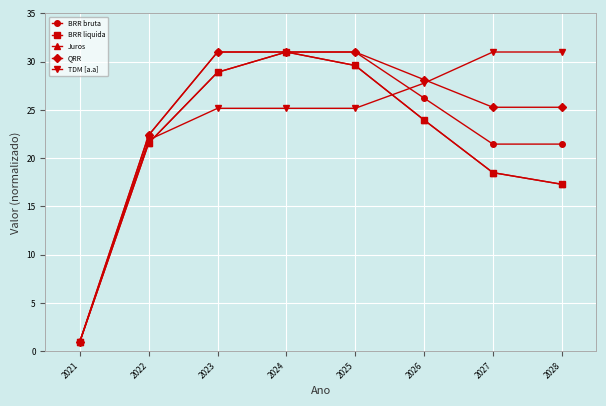

True or false: BRR liquida and BRR bruta cross at least once.

False